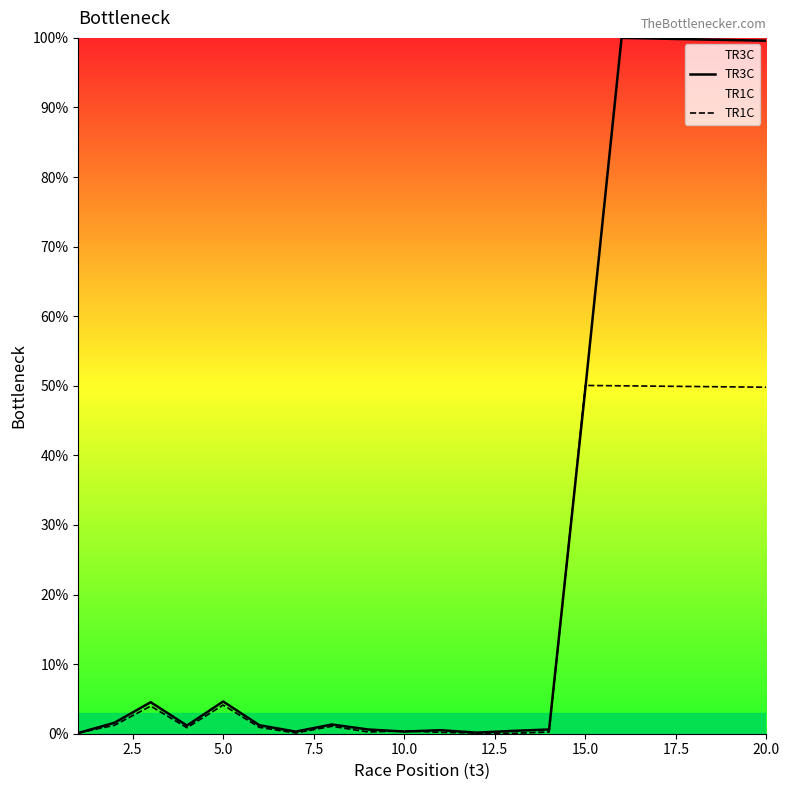

How many series are shown in this chart?

2